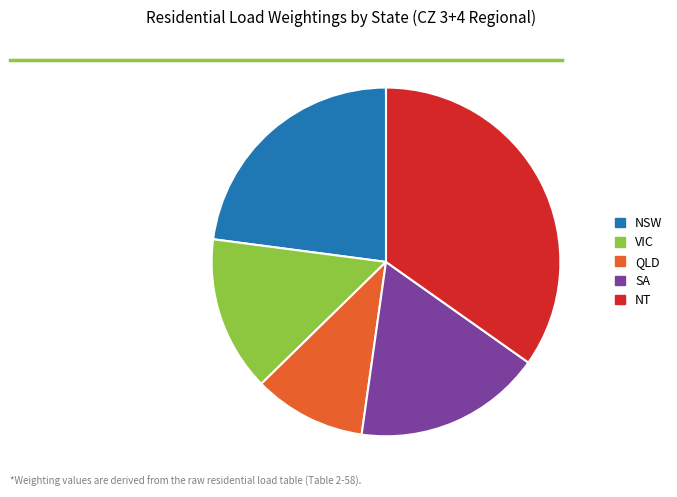

Rank the categories by value from highest to lowest.

NT, NSW, SA, VIC, QLD